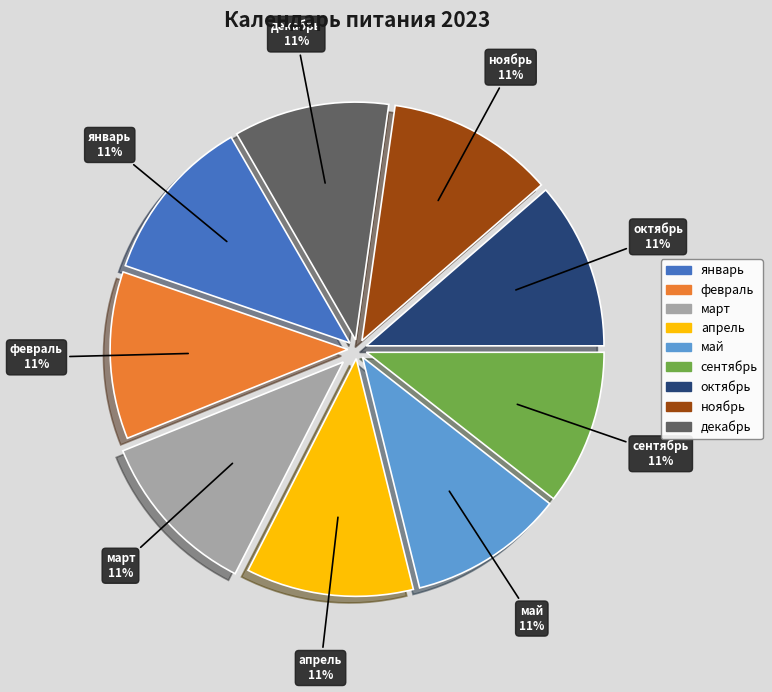

To the nearest percent, what is the average slice percentage?

11%